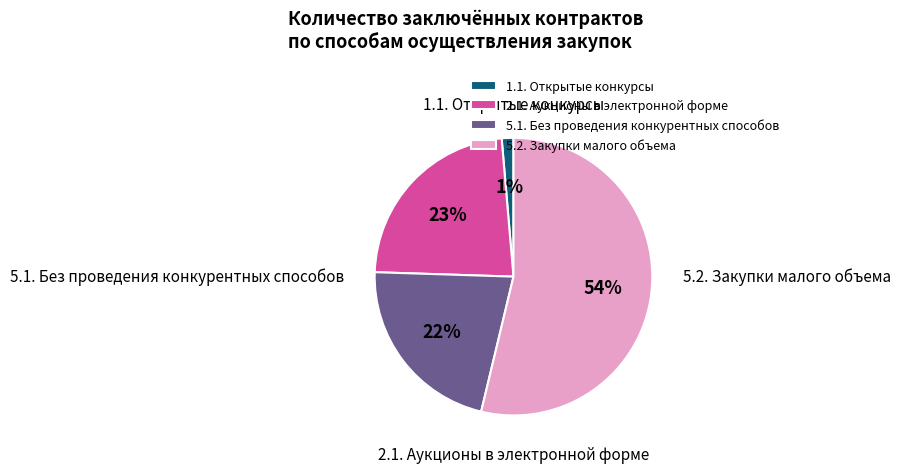

Combined, what portion of the pie is 5.1. Без проведения конкурентных способов and 1.1. Открытые конкурсы?

23.1%